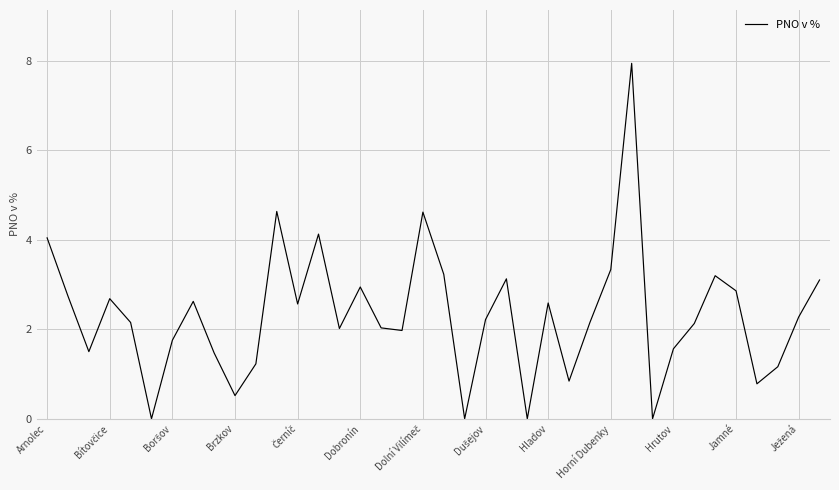

What is the maximum value shown in the chart?

7.9